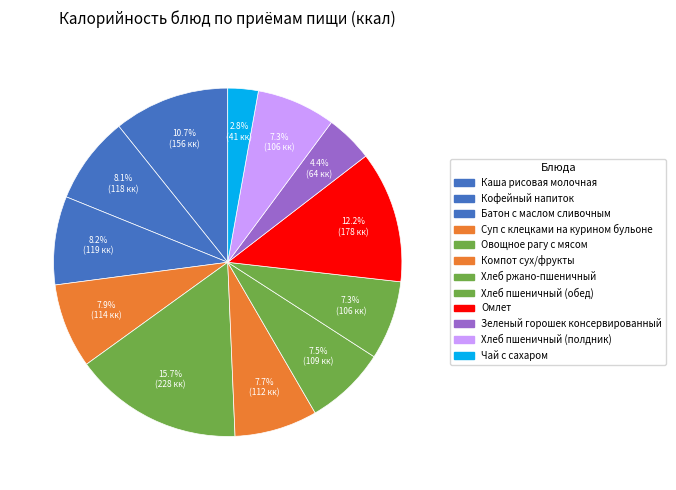

The Суп с клецками на курином бульоне slice represents 8% of the pie. True or false?

True